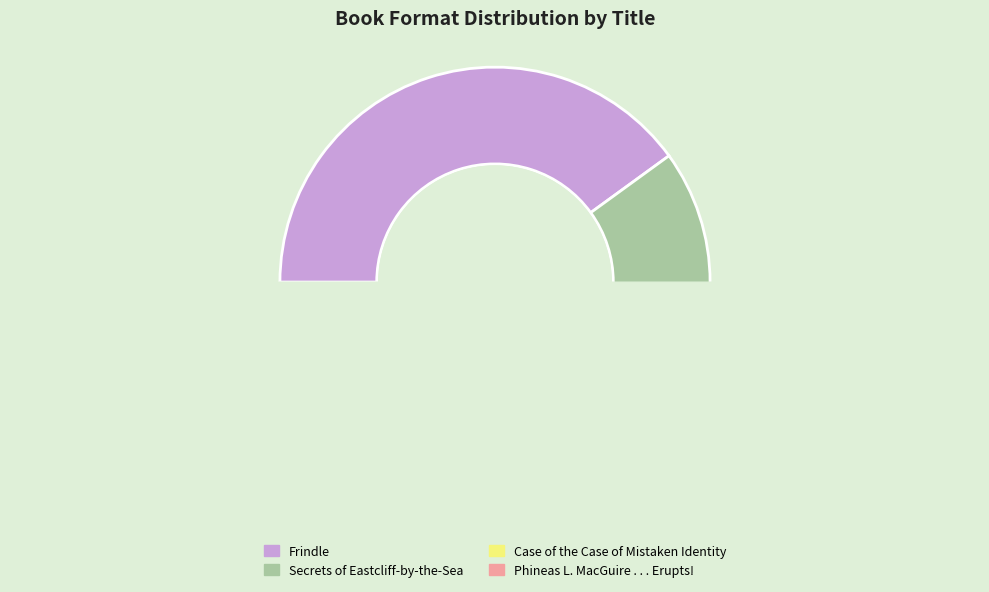

What is the largest slice in the pie chart?

Frindle